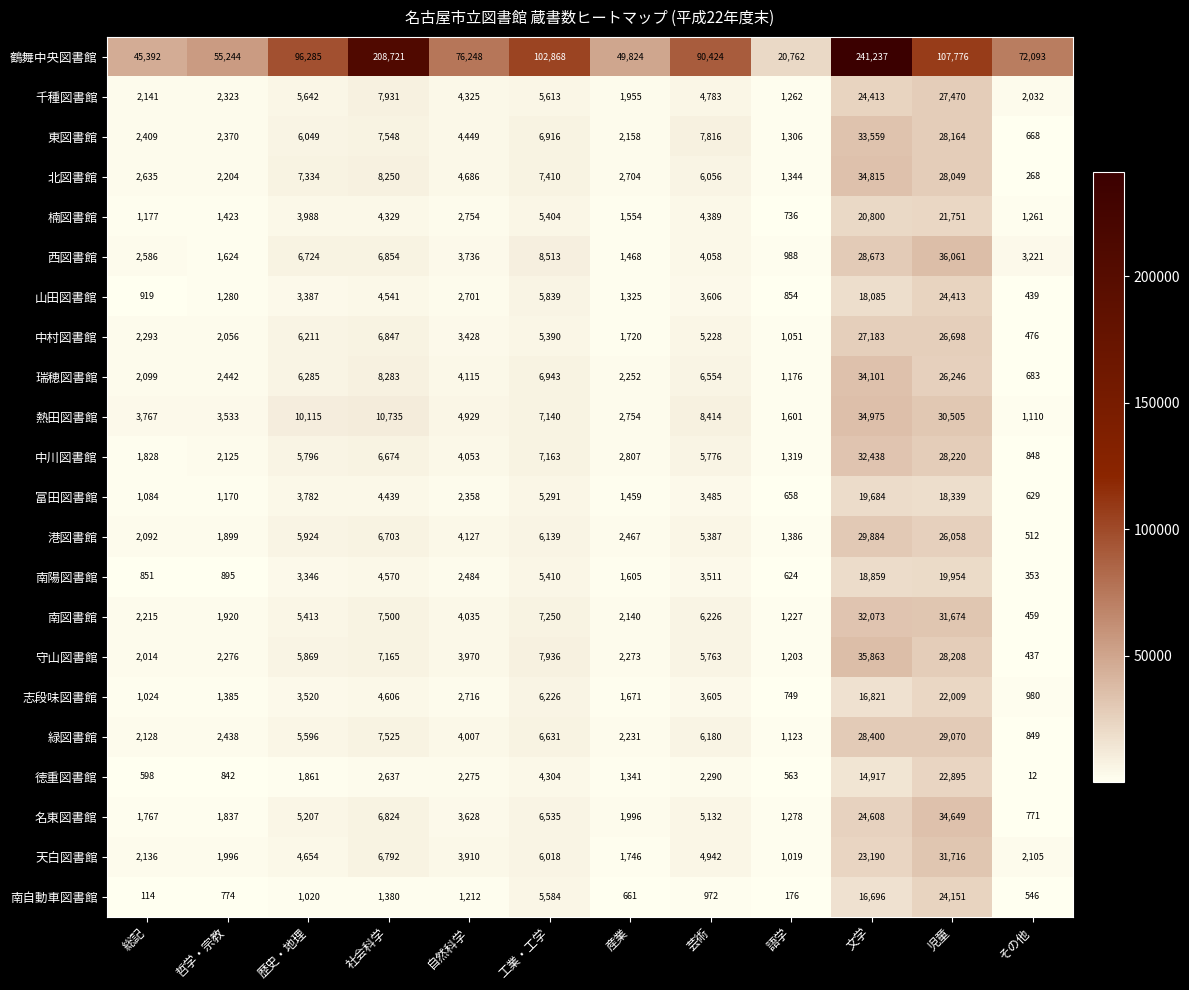

The 中川図書館 series shows 7163 at 工業・工学. True or false?

True